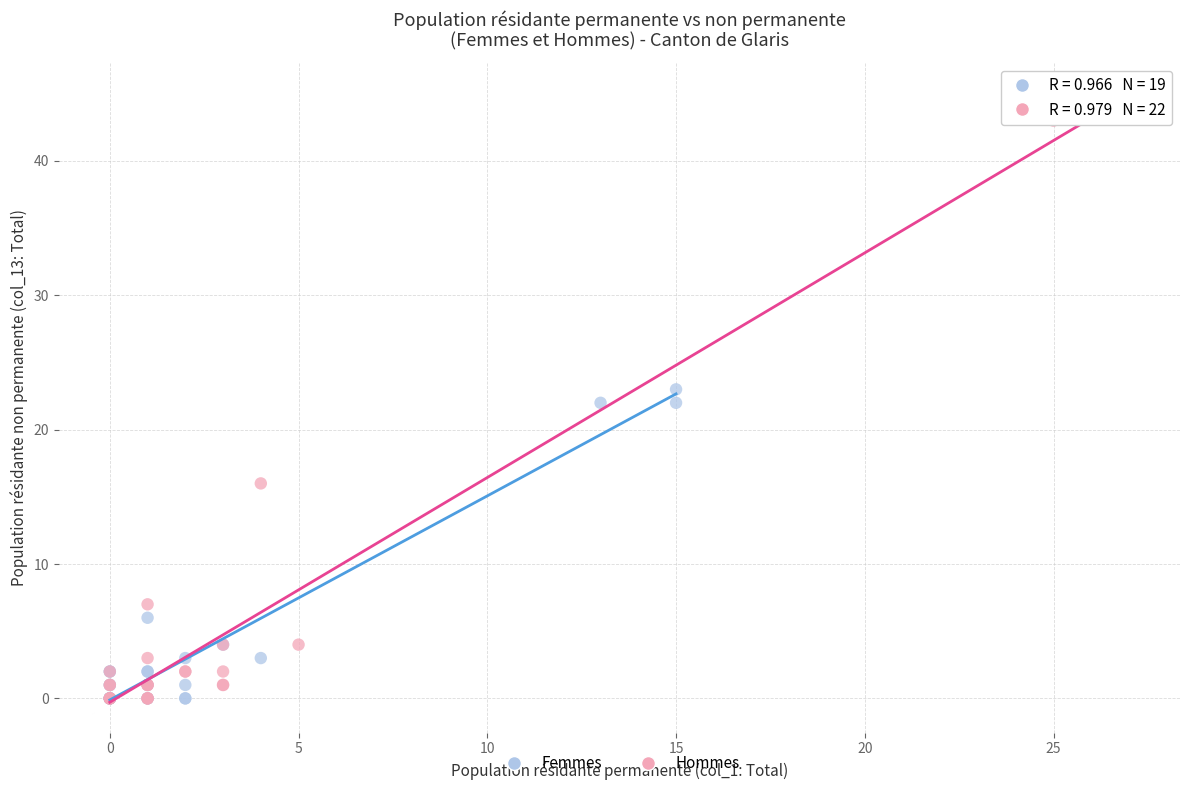

Which series has the largest Y range (max minus min)?

Hommes